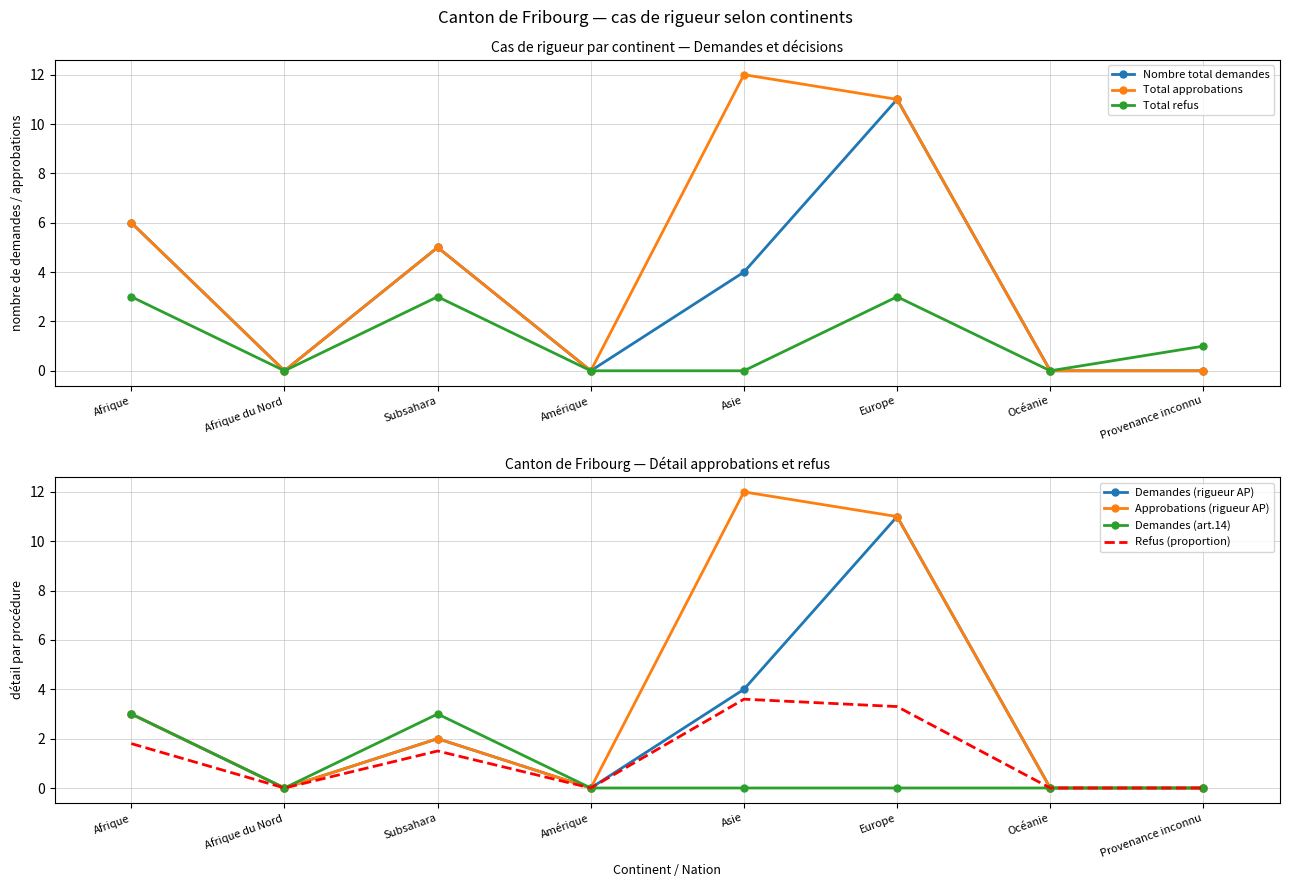

Is it true that Total refus equals 3 at Europe?

True